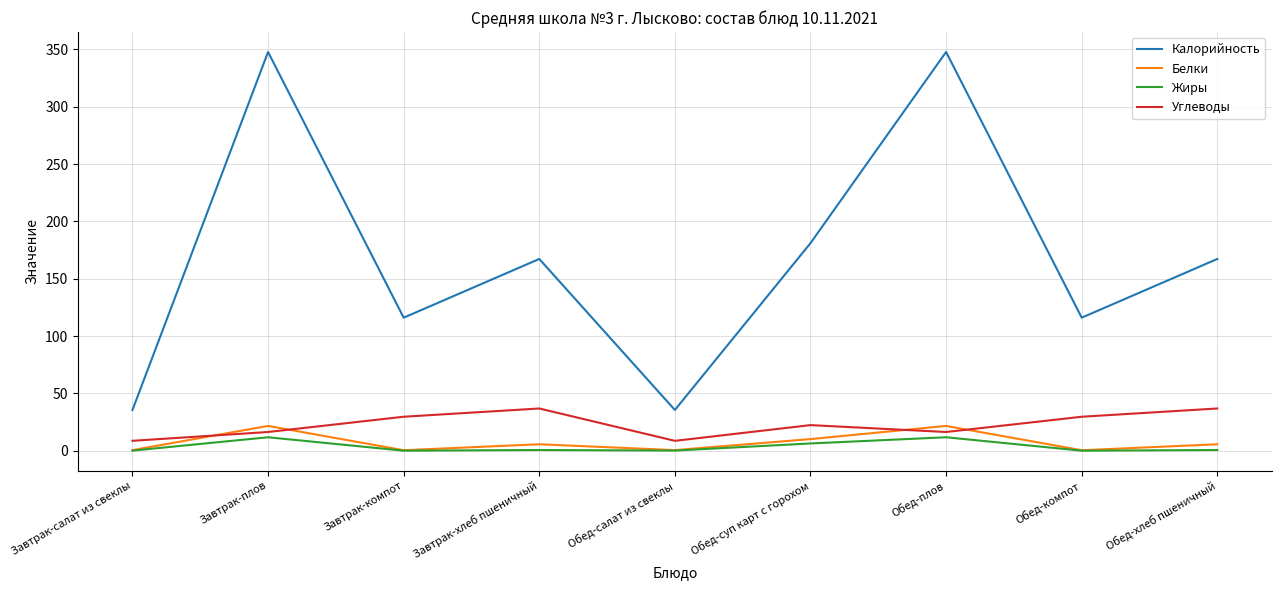

True or false: Белки and Калорийность intersect in this chart.

False